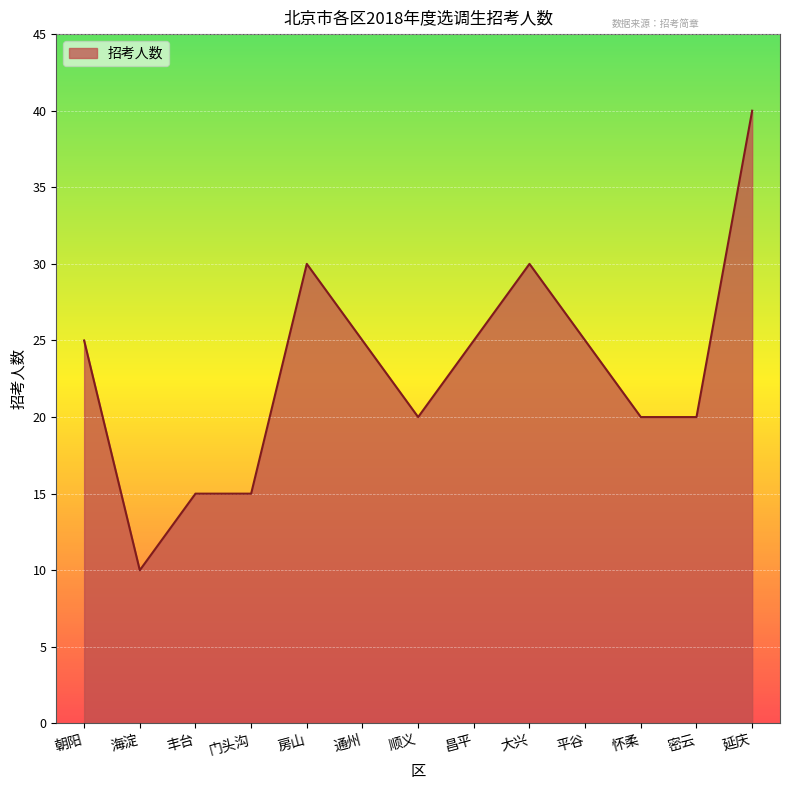

Where is the first local minimum?

海淀